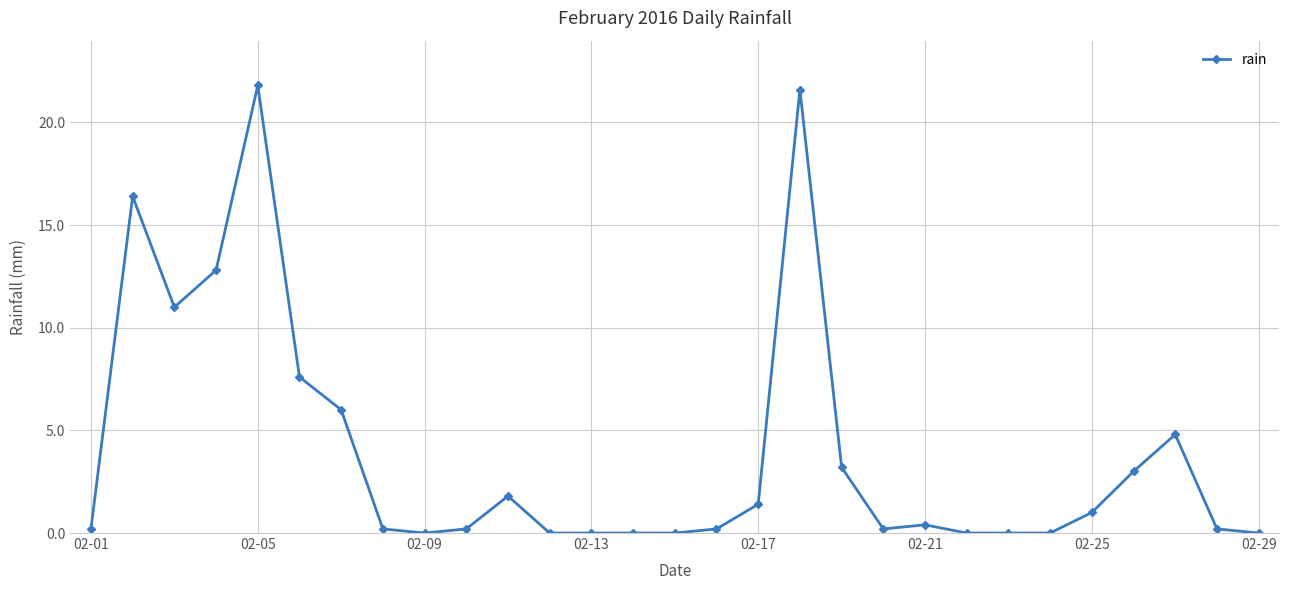

What is the value of the 11th point from the left?

1.8